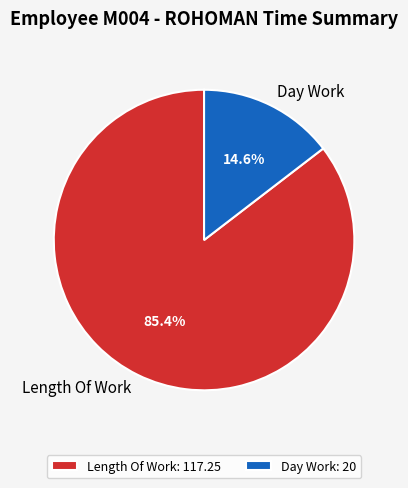

Does any single category account for the majority?

Yes